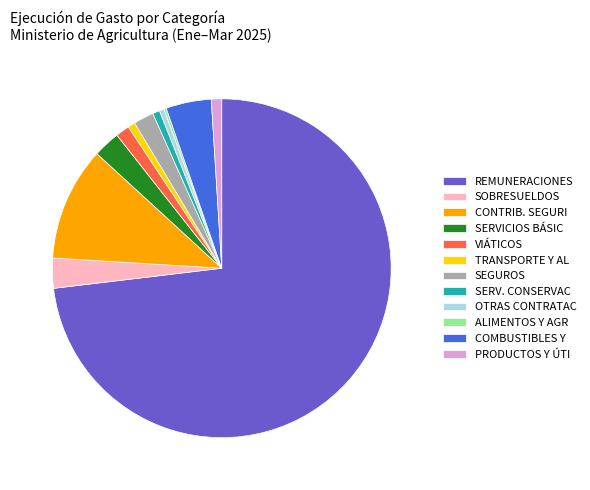

Is OTRAS CONTRATAC the majority of the pie?

No